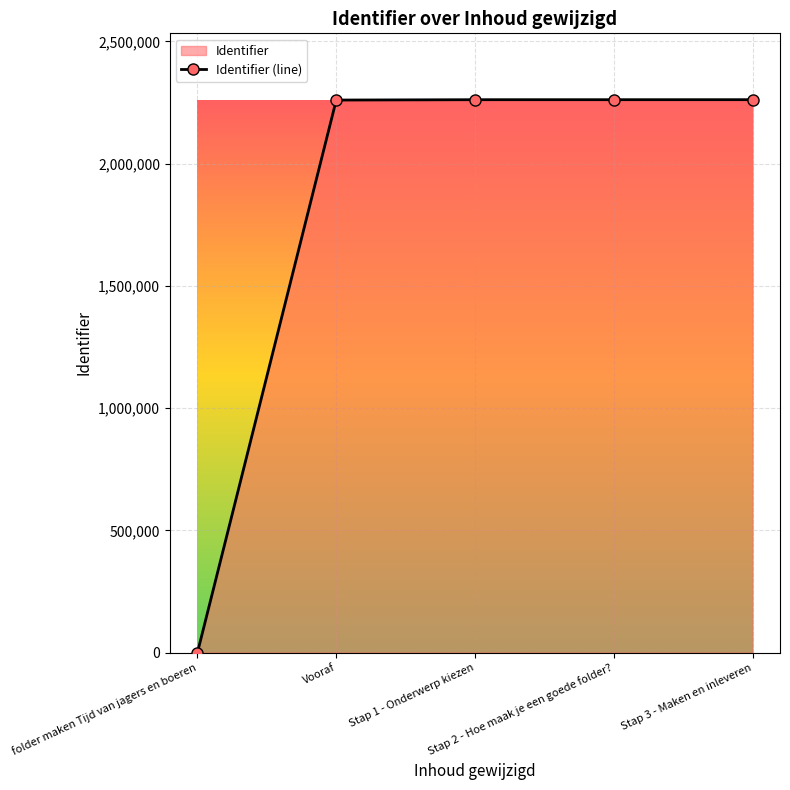

What is the sum of the values at Vooraf and Stap 1 - Onderwerp kiezen?

4522207